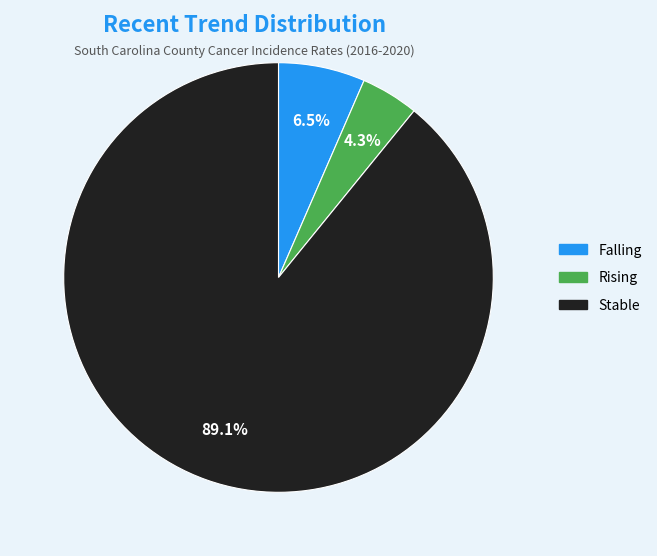

Is there a majority slice in this chart?

Yes